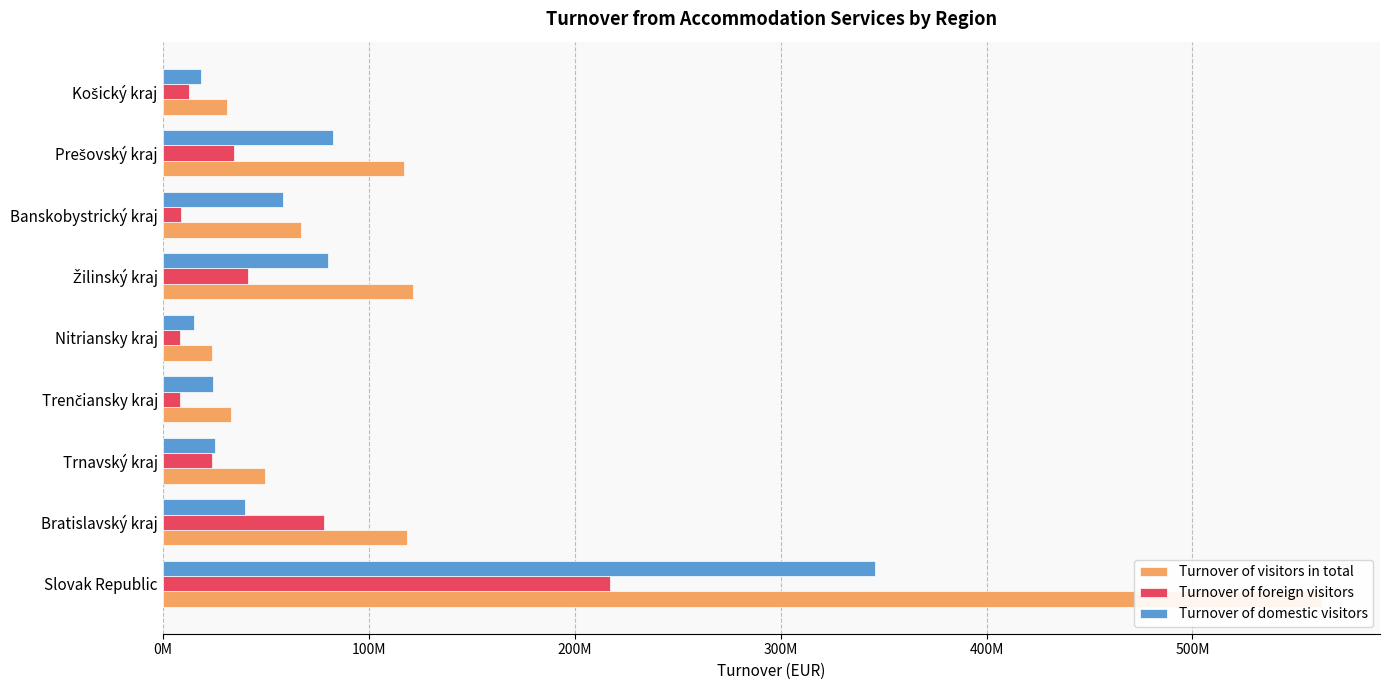

What is the spread (max minus min) of values at Prešovský kraj?

82514253